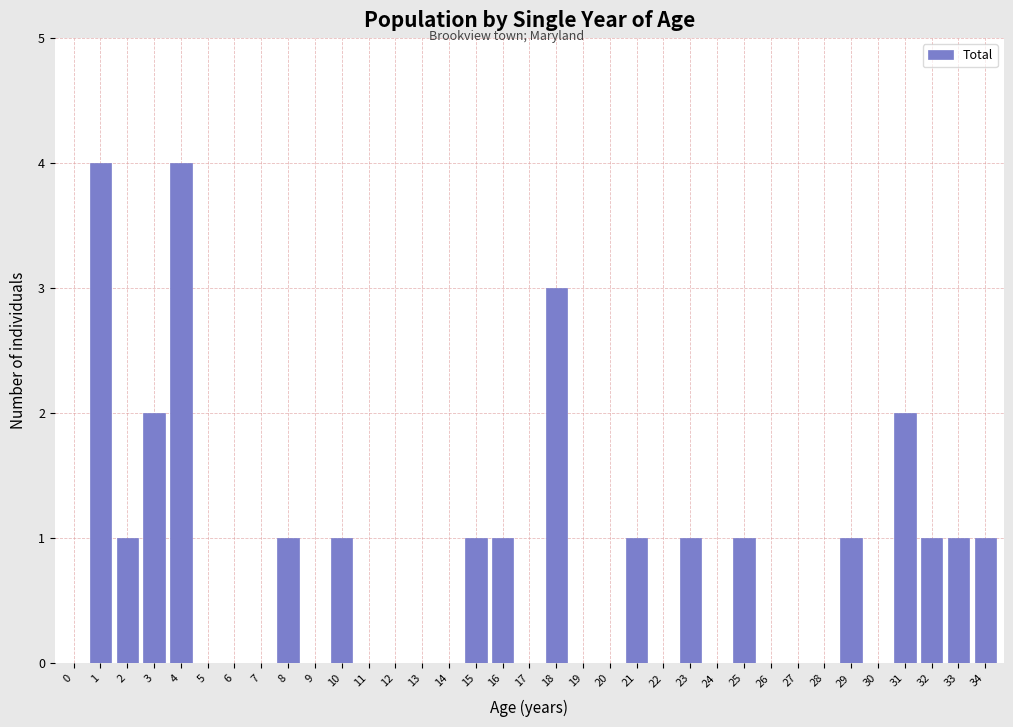

What is the change in value from 0 to 29?

+1